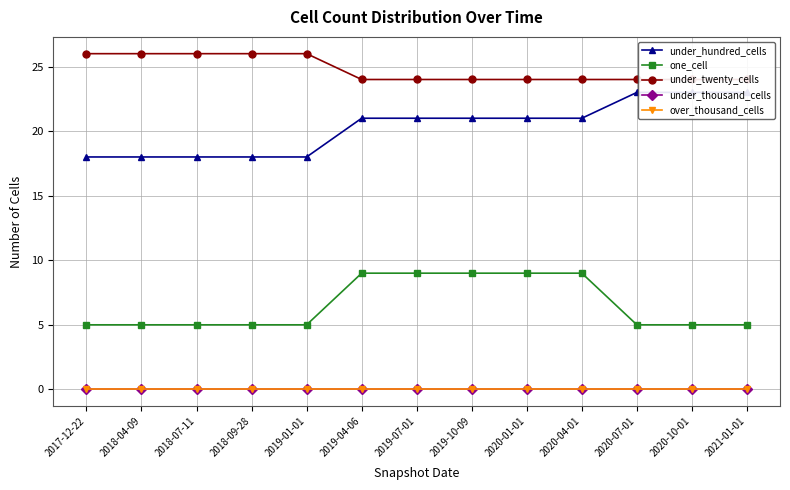

What are all the series names shown in the legend?

under_hundred_cells, one_cell, under_twenty_cells, under_thousand_cells, over_thousand_cells